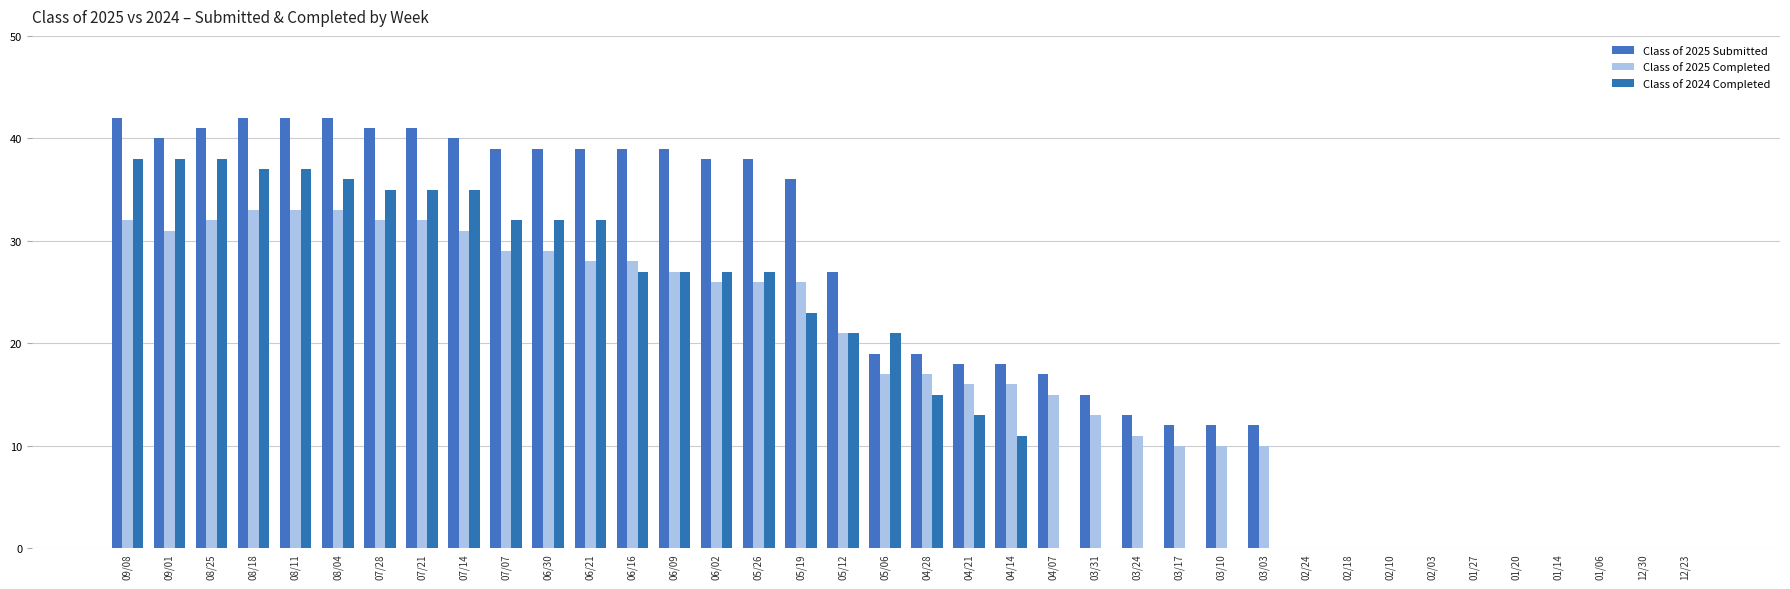

What is the difference between the maximum and minimum values in the Class of 2025 Completed series?

33